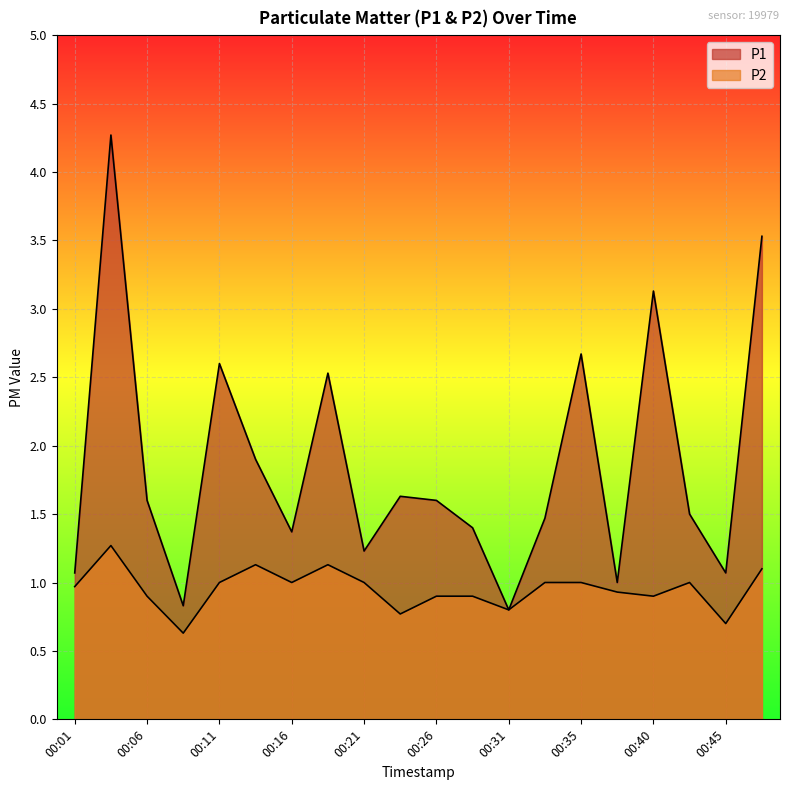

At how many categories does at least one series exceed 4?

1